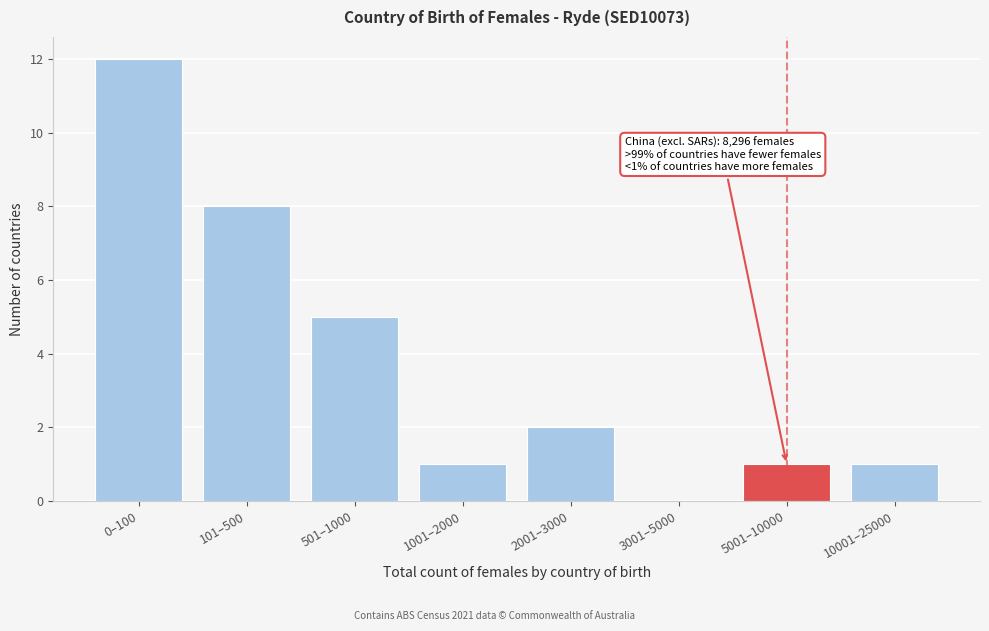

Reading left to right, list all the values displayed in this chart.

0–100=12	101–500=8	501–1000=5	1001–2000=1	2001–3000=2	3001–5000=0	5001–10000=1	10001–25000=1